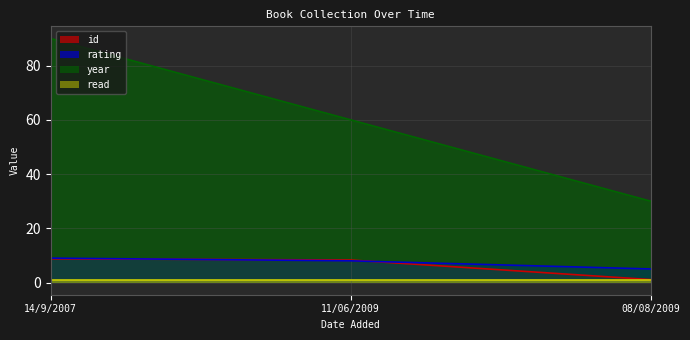

What is the sum of all id values?

18.1